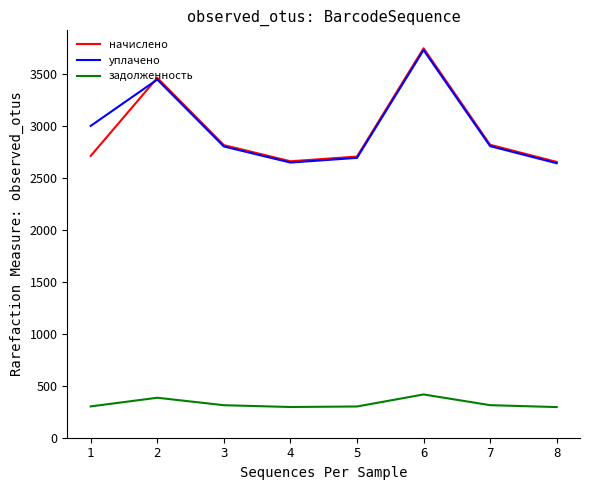

Which series has the widest spread of values?

начислено